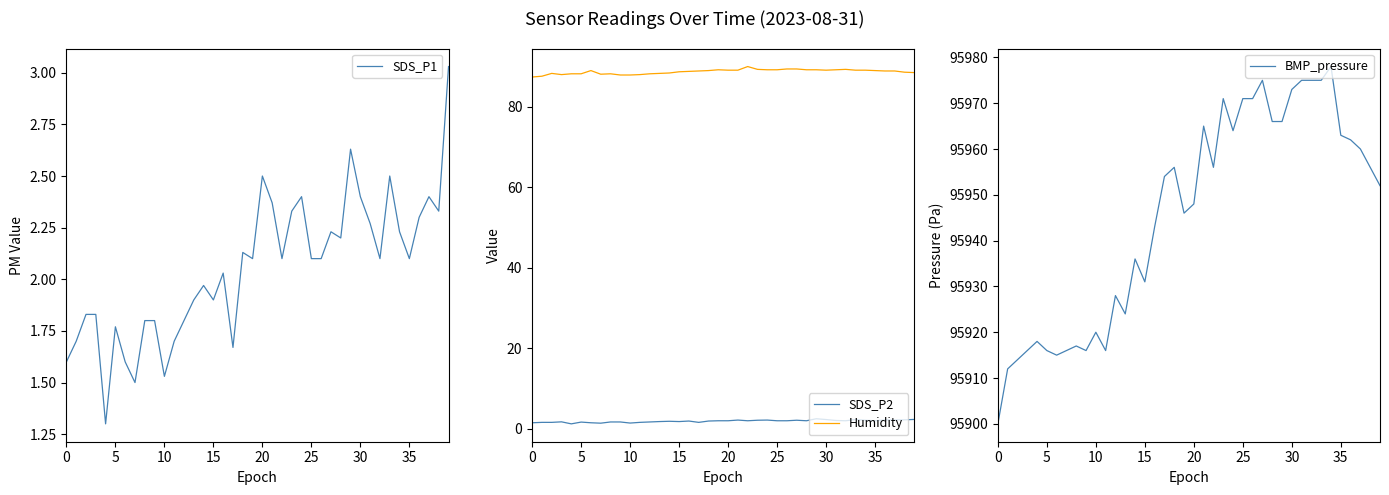

In BMP_pressure, how many points are lower than both neighbors (excluding endpoints)?

8